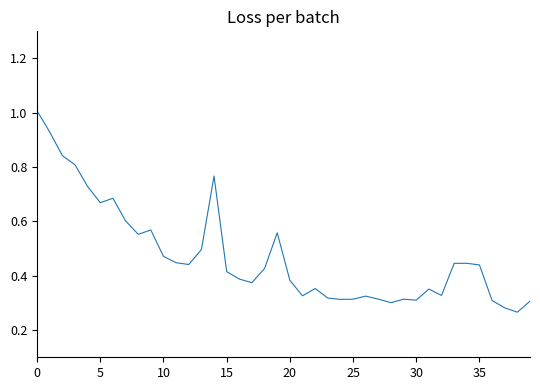

What is the greatest value displayed?

1.0